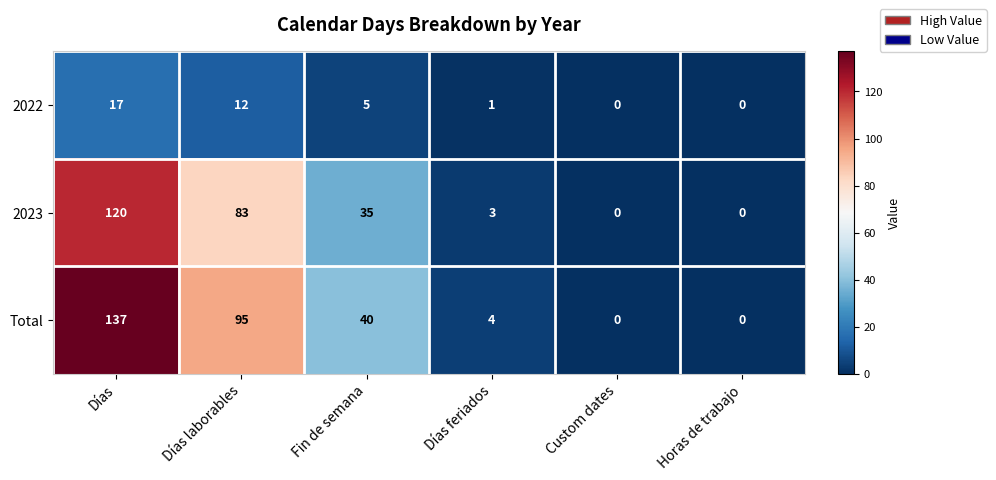

Which label corresponds to the largest value in the chart?

Días